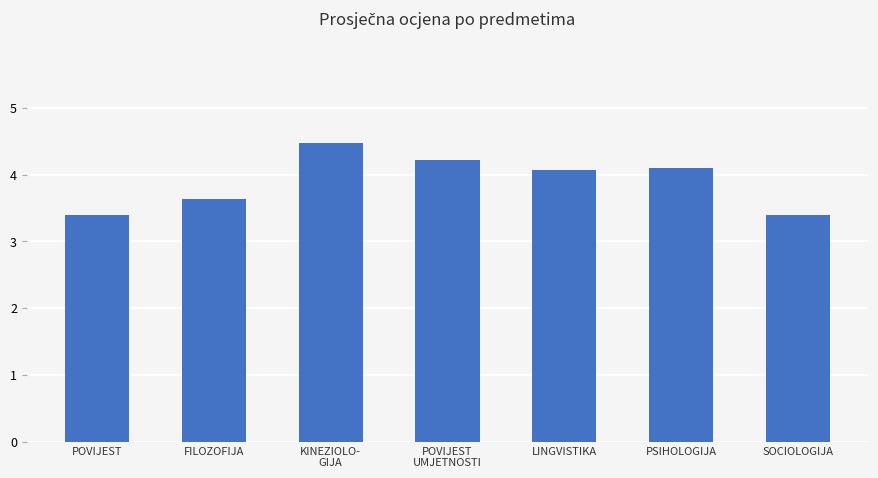

Which has a higher value, POVIJEST
UMJETNOSTI or PSIHOLOGIJA?

POVIJEST
UMJETNOSTI